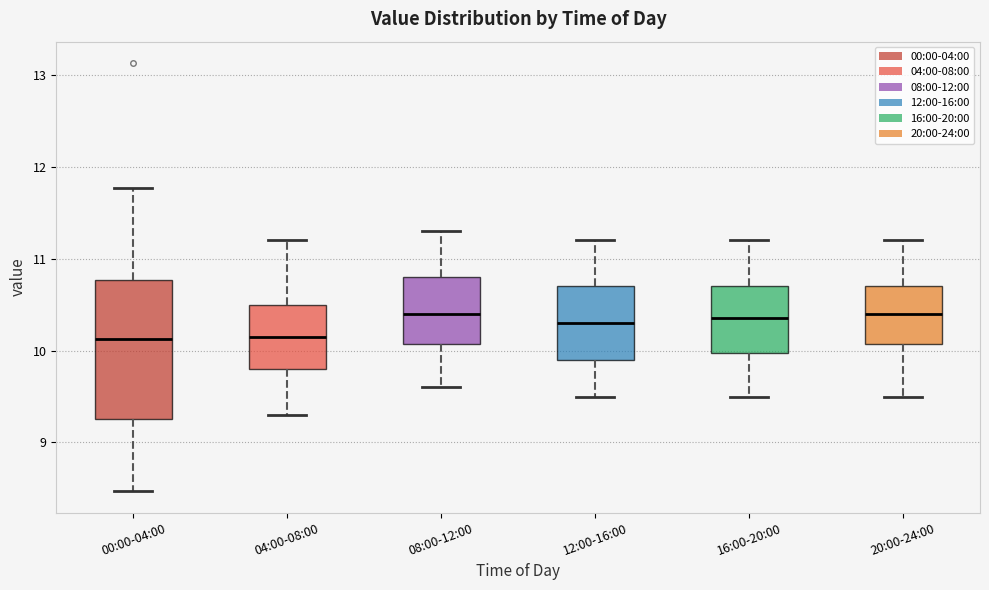

Reading left to right, read every box against the y-axis: the position of its median line, the range the box covers, and the ends of its whiskers. The values are not printed on the chart, so give them approximately, as read against the axis.

00:00-04:00: median 10.1, box 9.3 to 10.8, whiskers 8.5 to 11.8
04:00-08:00: median 10.2, box 9.8 to 10.5, whiskers 9.3 to 11.2
08:00-12:00: median 10.4, box 10.1 to 10.8, whiskers 9.6 to 11.3
12:00-16:00: median 10.3, box 9.9 to 10.7, whiskers 9.5 to 11.2
16:00-20:00: median 10.4, box 10.0 to 10.7, whiskers 9.5 to 11.2
20:00-24:00: median 10.4, box 10.1 to 10.7, whiskers 9.5 to 11.2